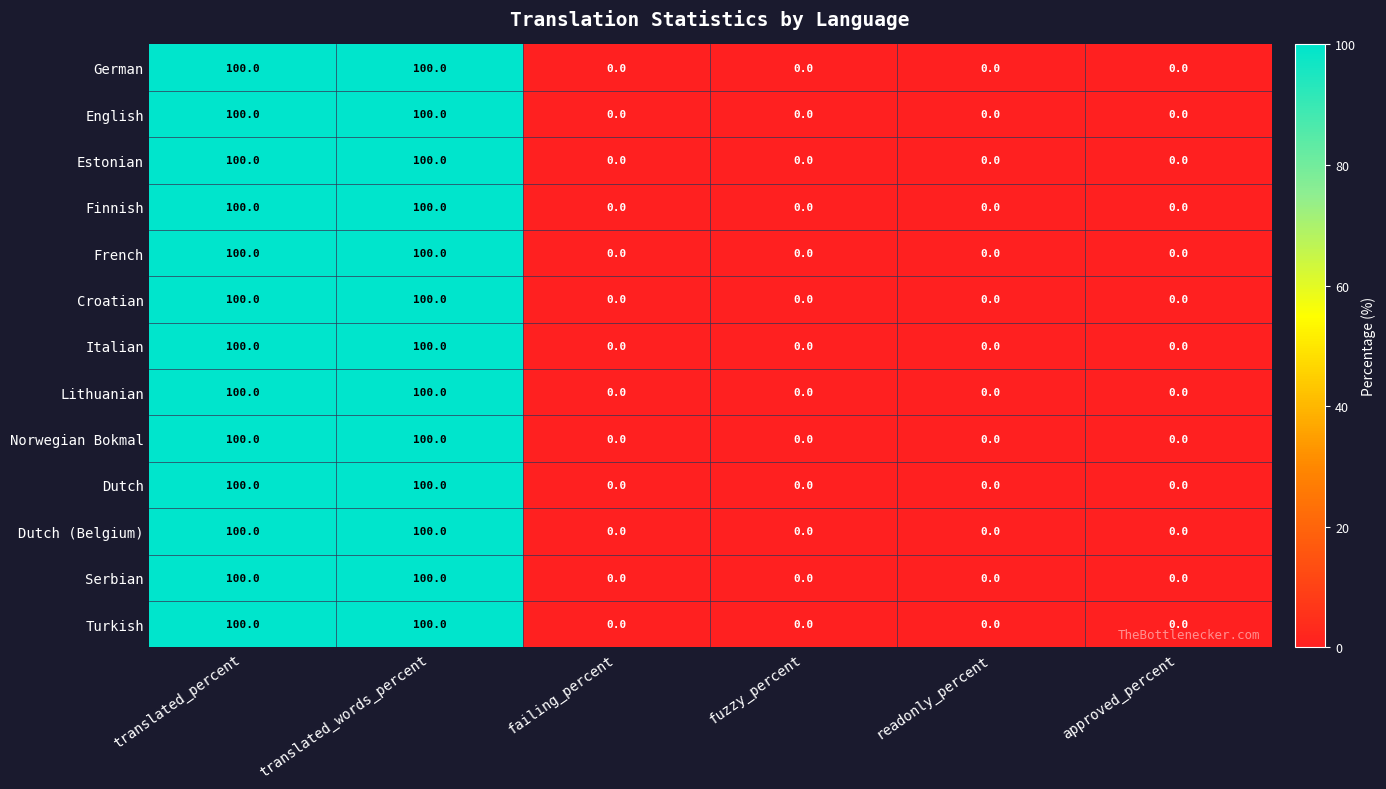

True or false: Finnish has a value of 0 at readonly_percent.

True